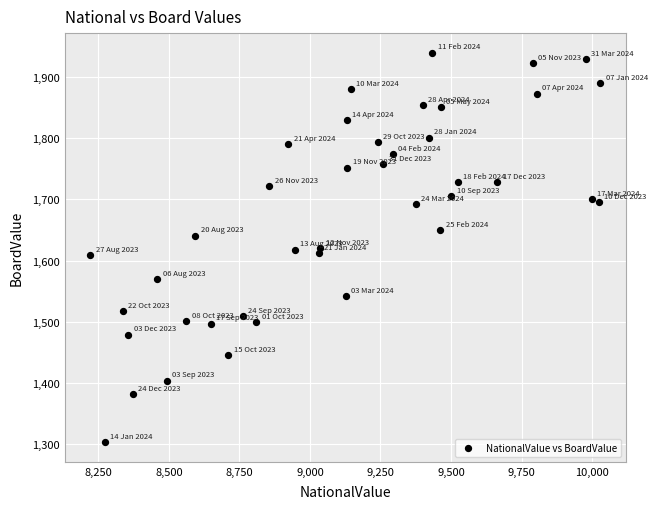

What is the range of Y values (max minus min)?

637